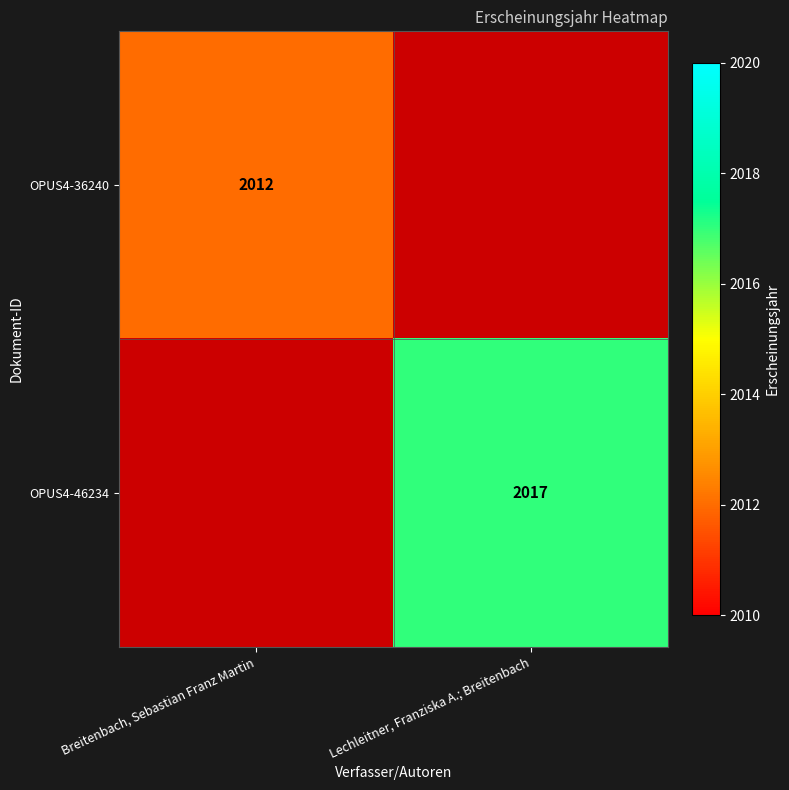

True or false: OPUS4-36240 has a value of 2012 at Breitenbach, Sebastian Franz Martin.

True